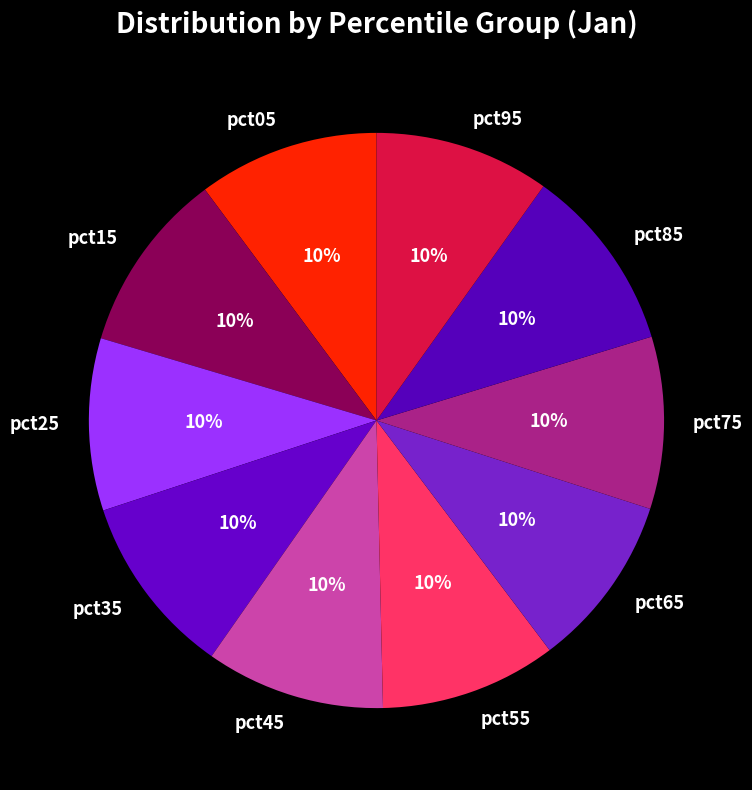

True or false: pct35 accounts for 10% of the total.

True